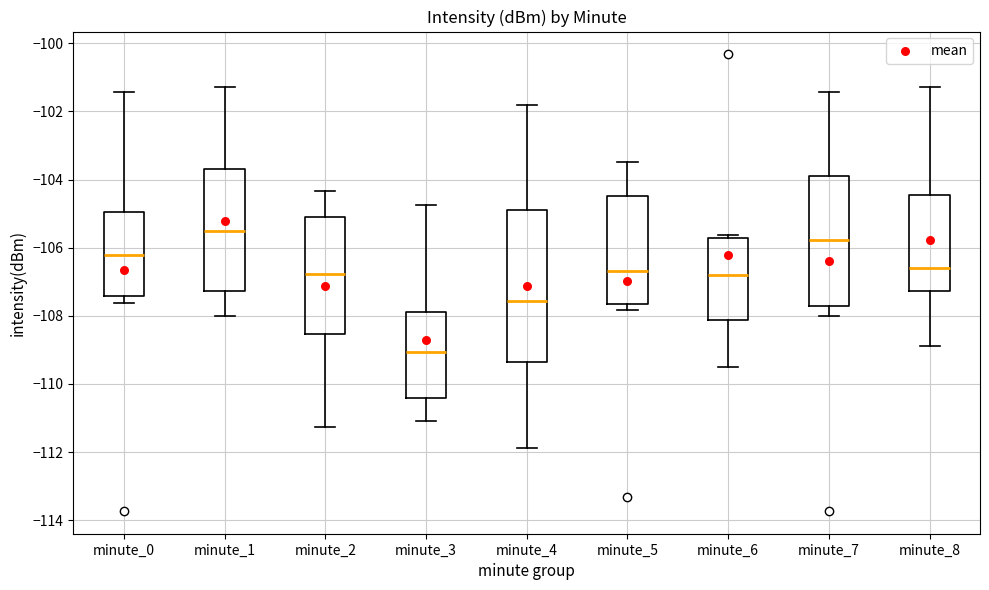

Which box's median line is the lowest?

minute_3